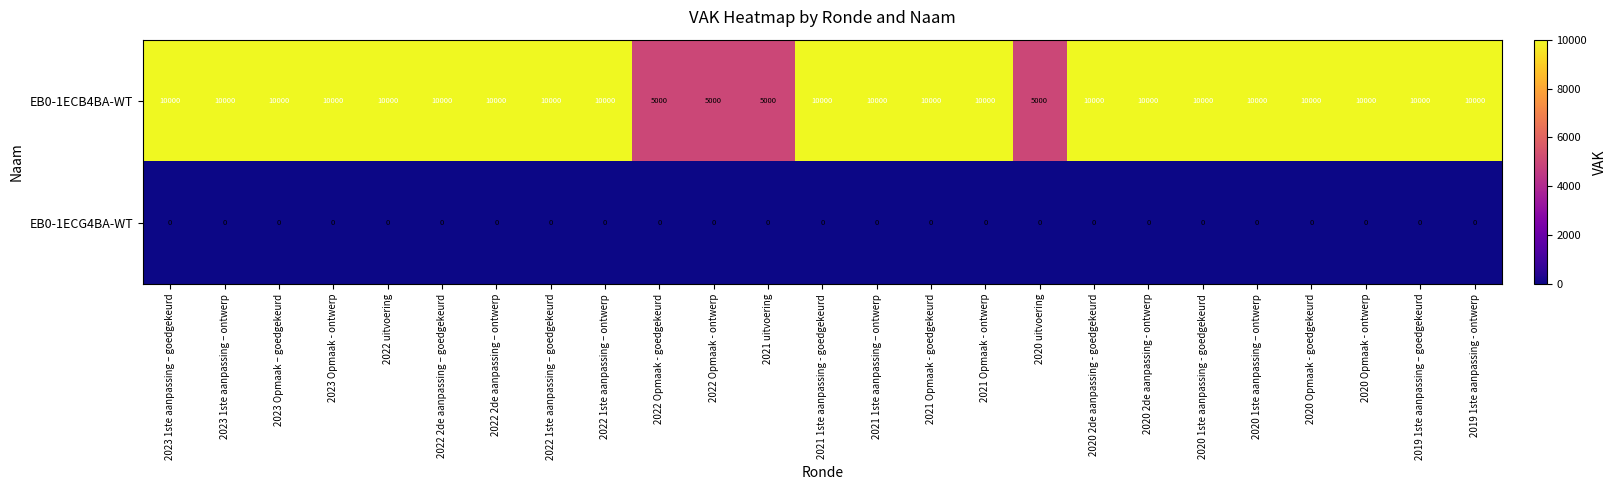

Count the number of categories in the chart.

25